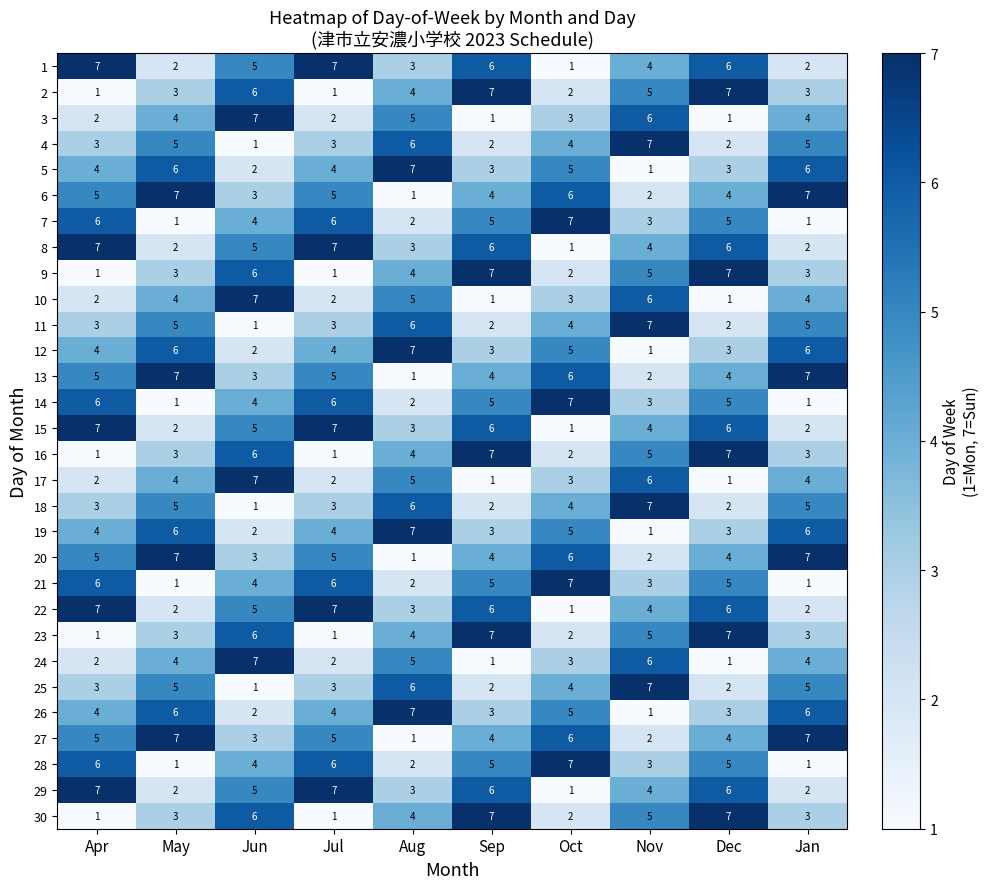

What is the difference between the highest and lowest values at Jun?

6